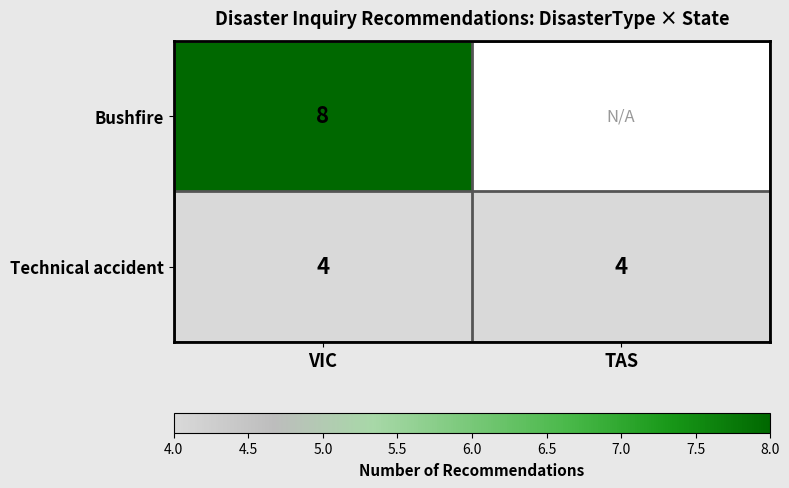

How many categories are shown in the chart?

2